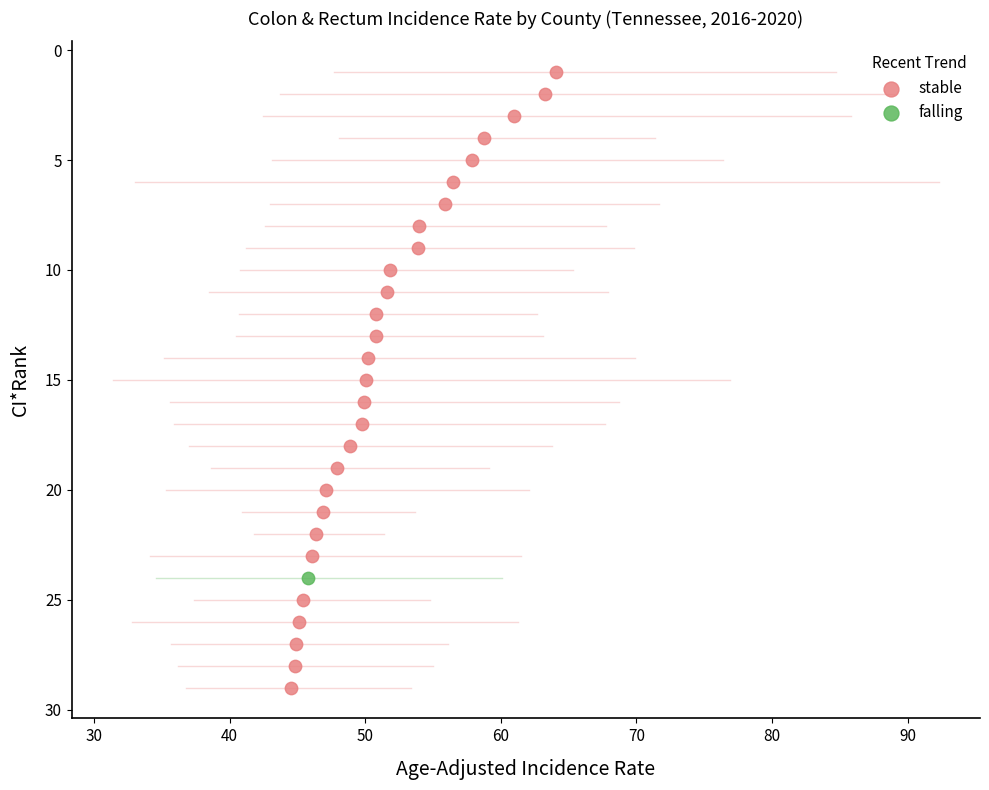

What are all the series names shown in the legend?

stable, falling